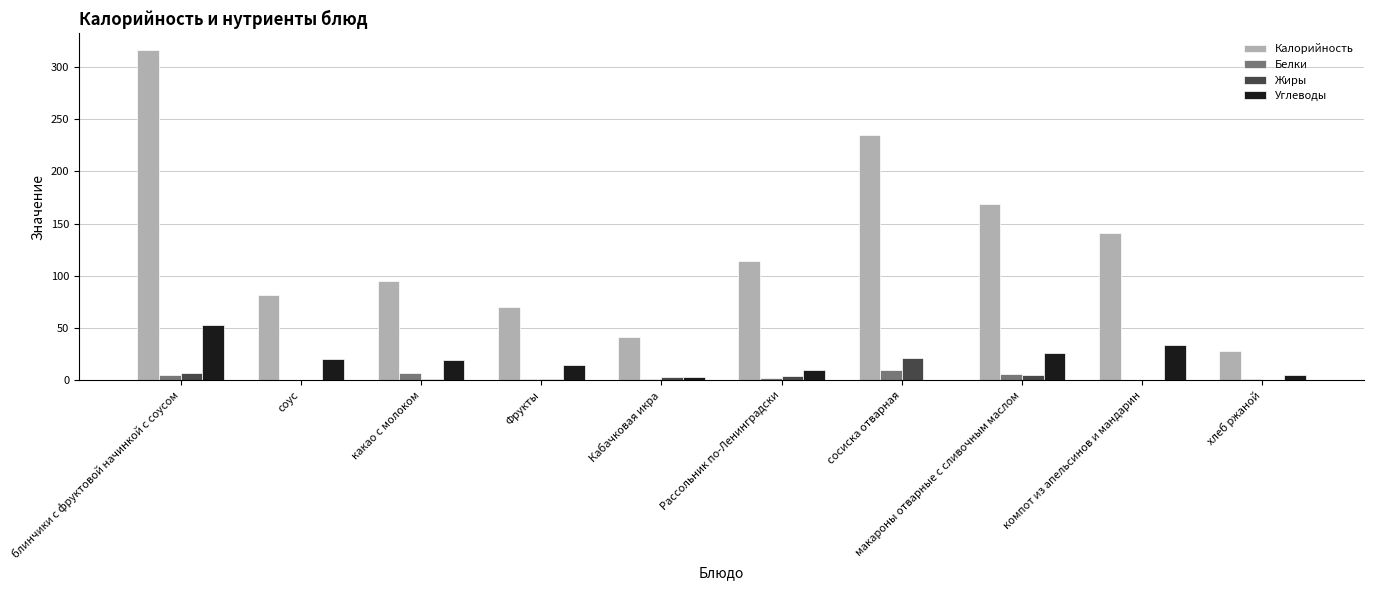

Read the Белки value at Кабачковая икра.

0.6